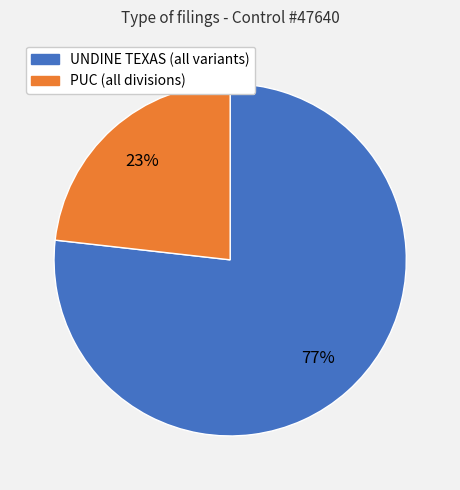

How many slices are in this pie chart?

2